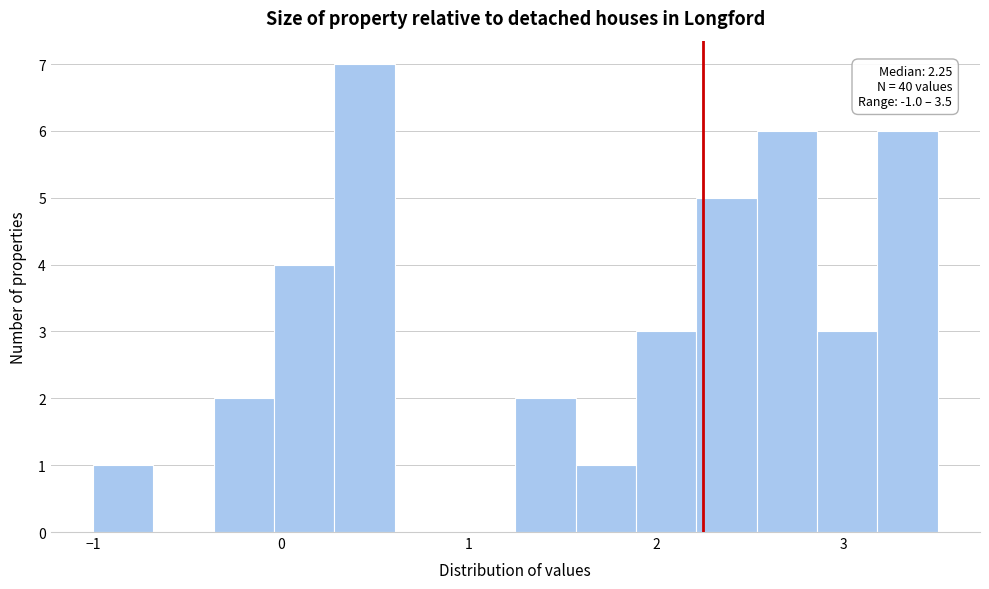

Around what value on the x-axis is the tallest bar? Give the approximate position of its centre, as read against the axis.

0.4